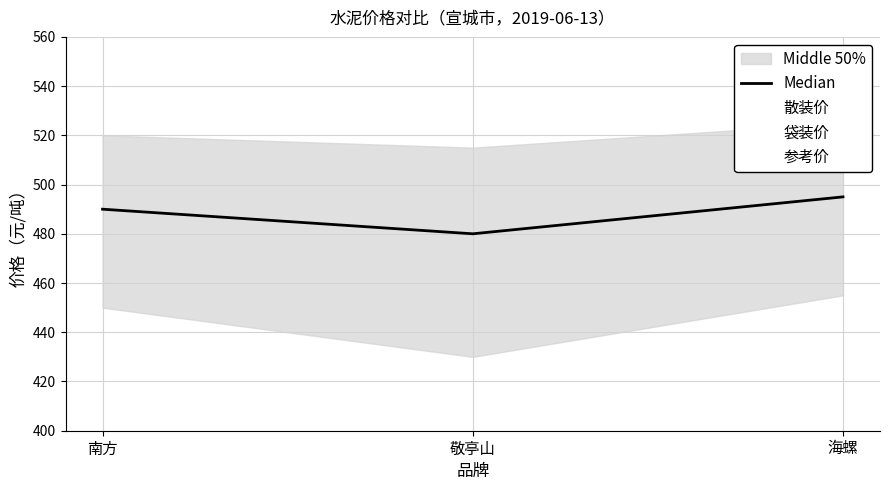

Reading left to right, what are all the values shown in this chart?

Median: 490	480	495
散装价: 490	480	495
袋装价: 520	515	525
参考价: 450	430	455